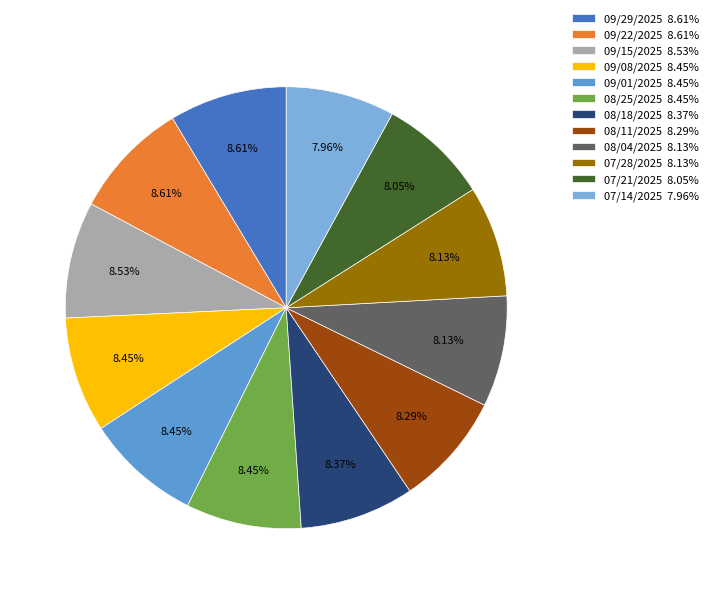

To the nearest percent, what is the combined percentage of 09/15/2025 and 08/11/2025?

17%